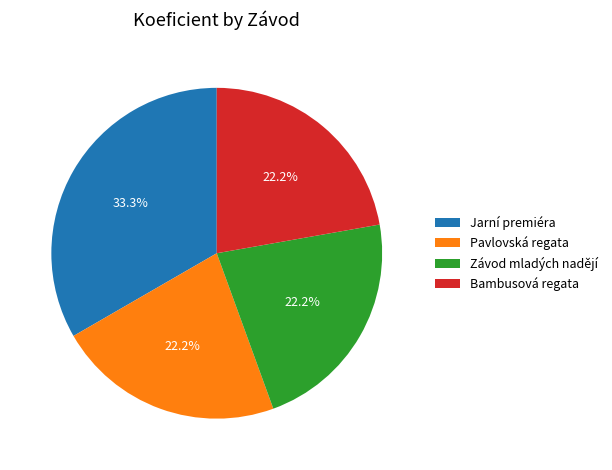

Between Bambusová regata and Jarní premiéra, which is larger?

Jarní premiéra